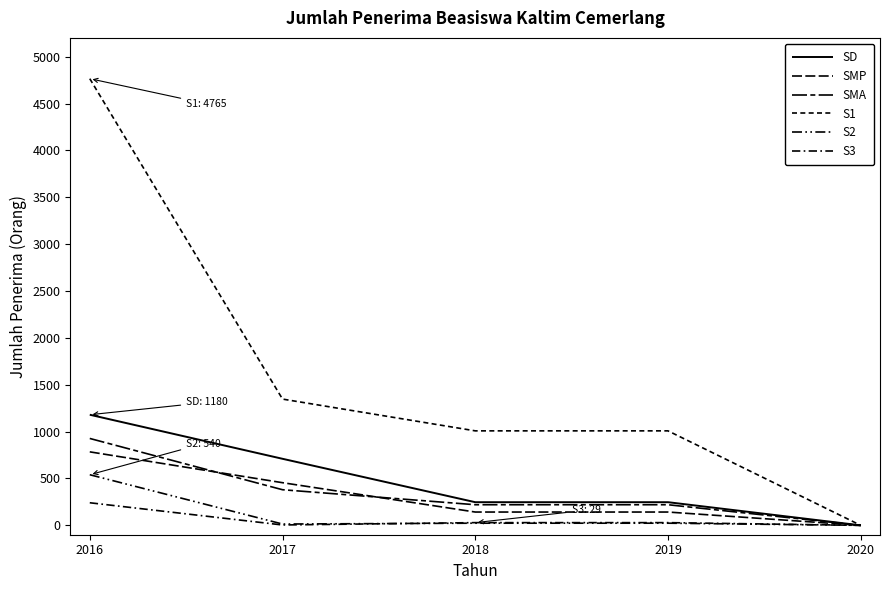

Reading left to right, extract all data points from this chart.

SD: 2016=1180	2017=710	2018=247	2019=247	2020=0
SMP: 2016=784	2017=455	2018=142	2019=142	2020=0
SMA: 2016=927	2017=380	2018=220	2019=220	2020=0
S1: 2016=4765	2017=1347	2018=1008	2019=1008	2020=0
S2: 2016=540	2017=14	2018=23	2019=23	2020=0
S3: 2016=241	2017=4	2018=29	2019=29	2020=0